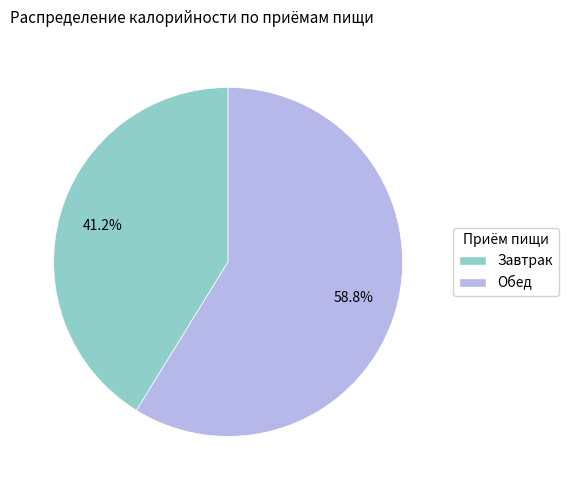

What is the smallest slice in the pie chart?

Завтрак